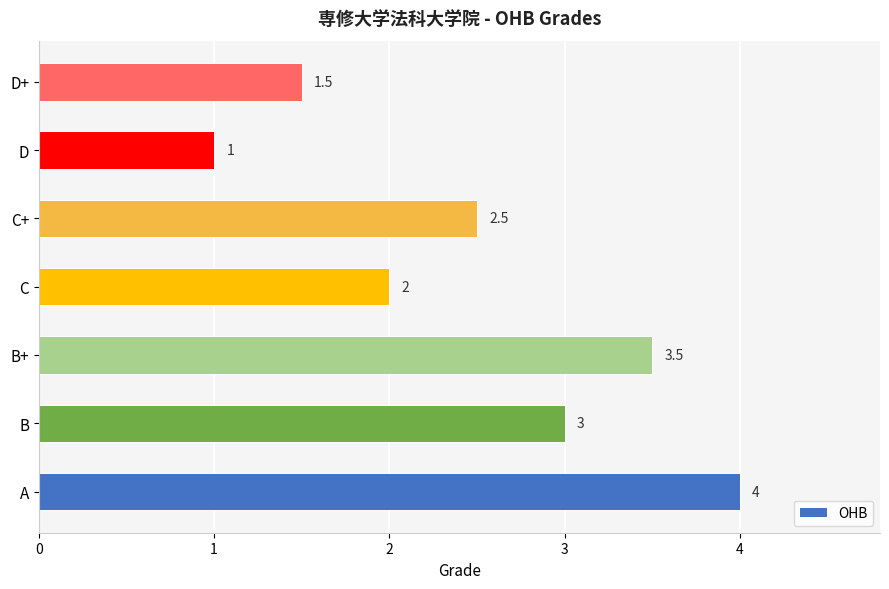

List the labels in order of value, smallest first.

D, D+, C, C+, B, B+, A